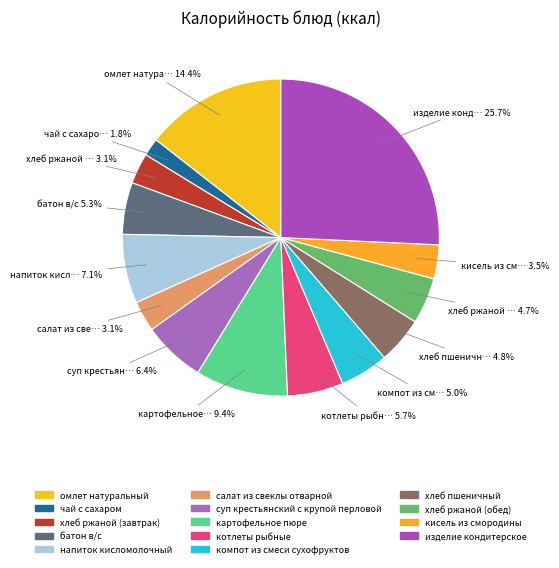

To the nearest percent, what is the difference between the напиток кисломолочный and чай с сахаром slice percentages?

5%